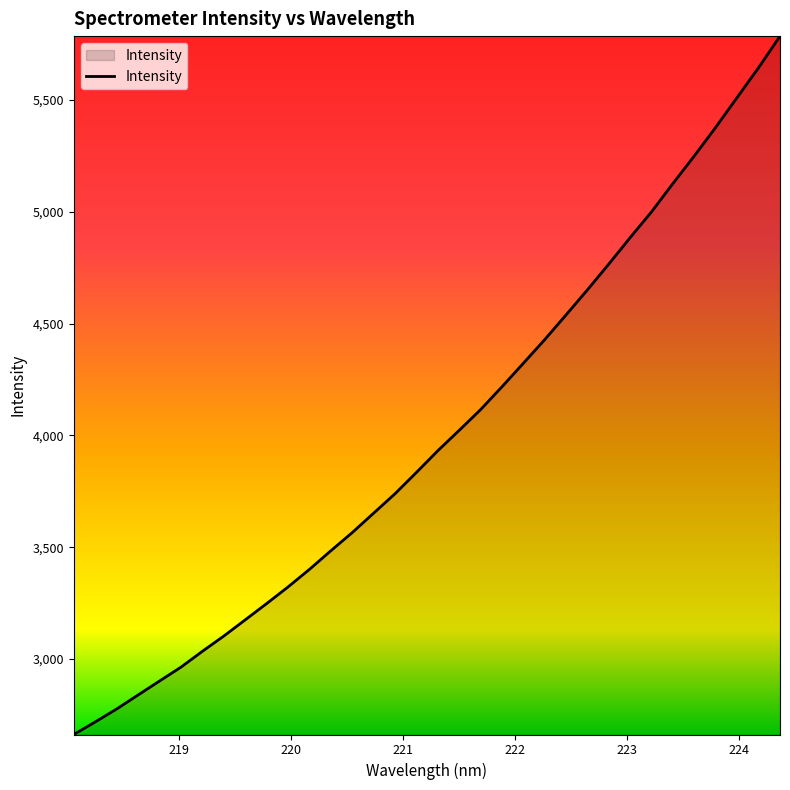

What is the maximum value shown in the chart?

5785.2